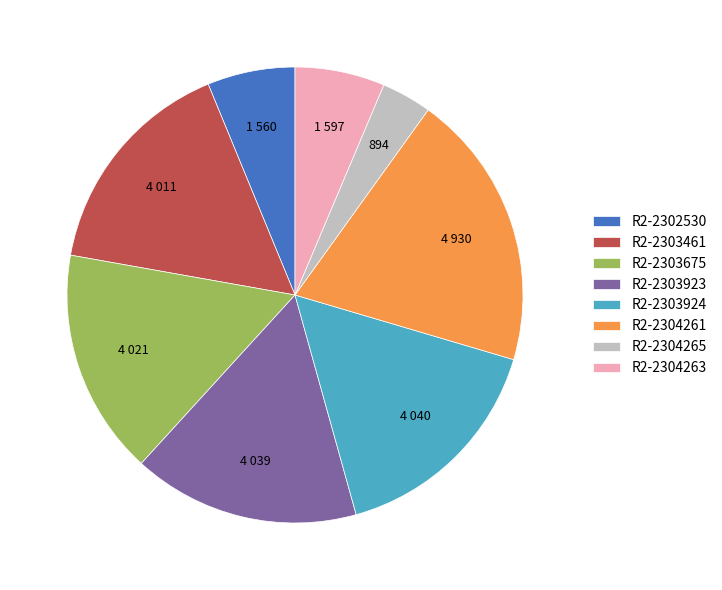

True or false: R2-2302530 accounts for 16% of the total.

False